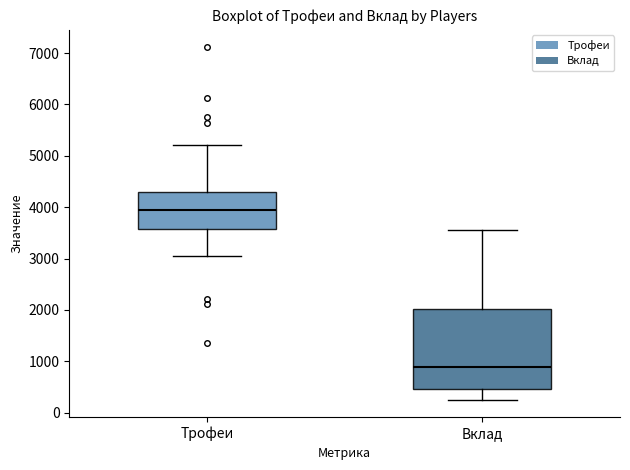

Comparing the boxes themselves (not the whiskers), which one is the tallest?

Вклад